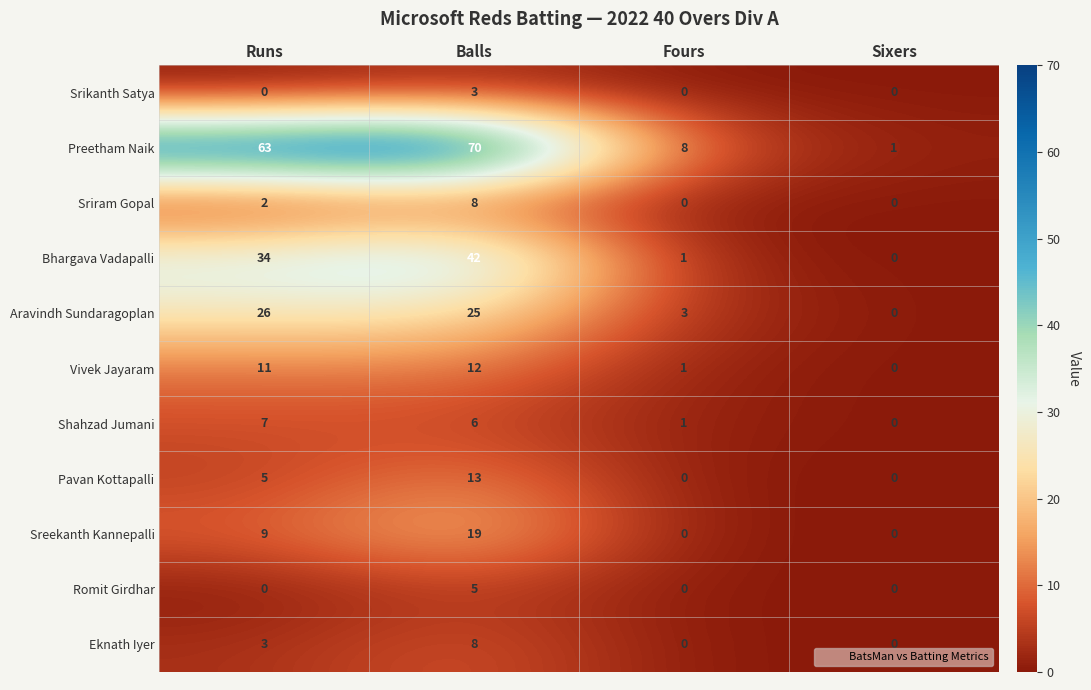

Is the value of Preetham Naik at Runs greater than the value of Romit Girdhar at Fours?

Yes